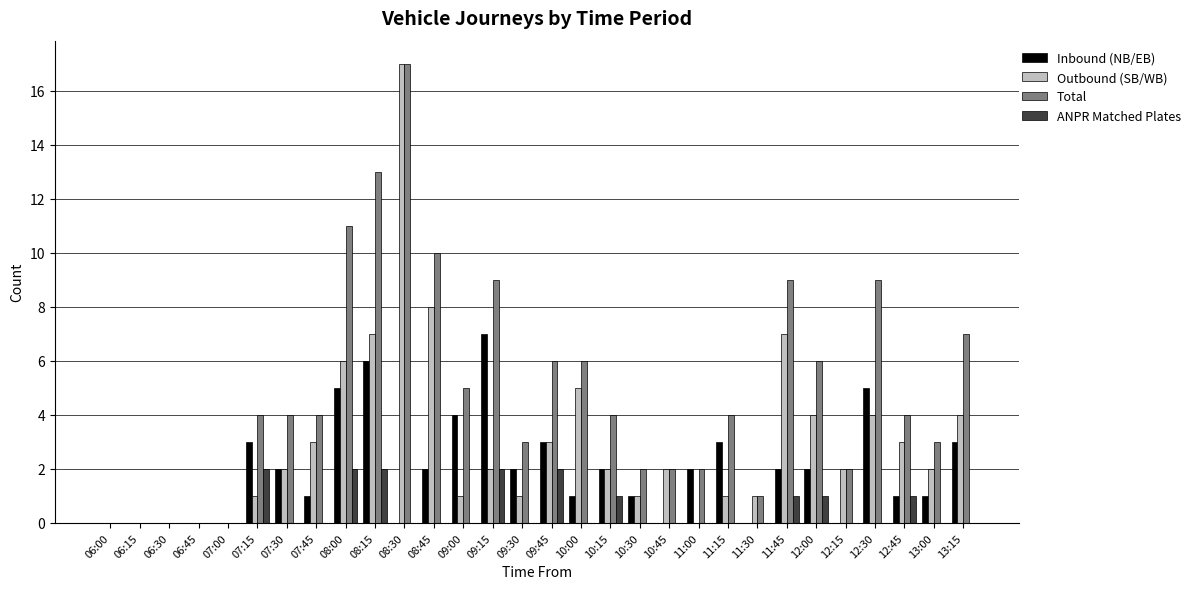

Is it true that Inbound (NB/EB) equals 1 at 07:30?

False